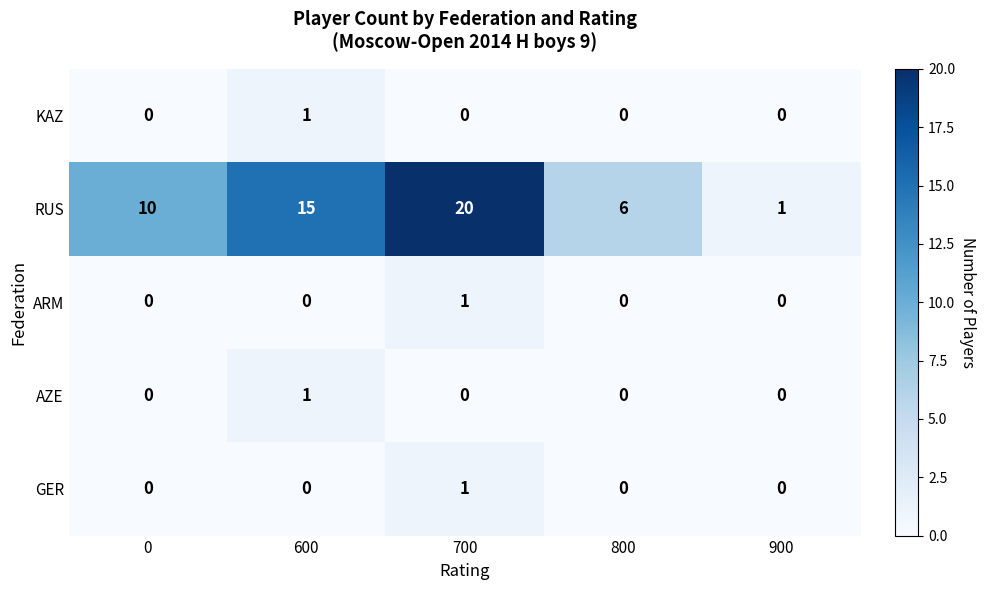

At which category is the sum across all series the highest?

700